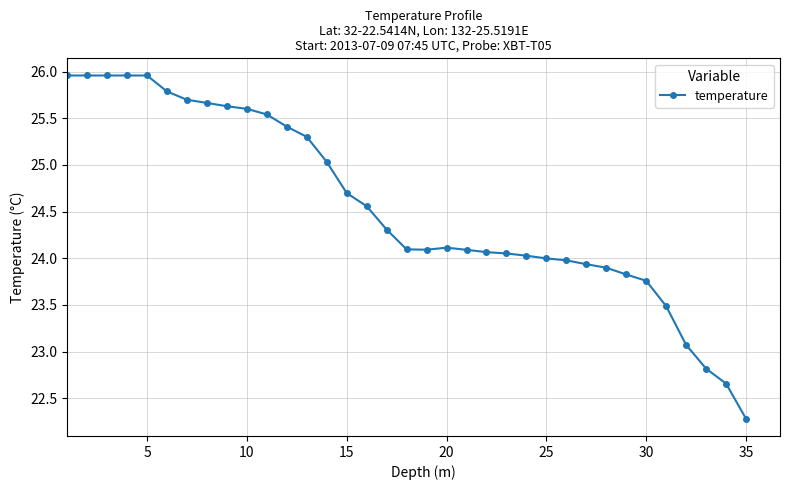

What is the difference between the second highest and minimum values?

3.7